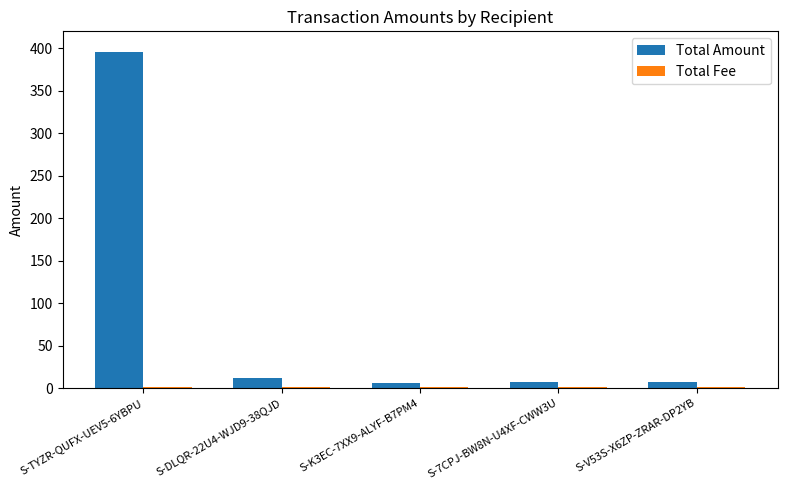

What is the maximum value for Total Amount?

396.0